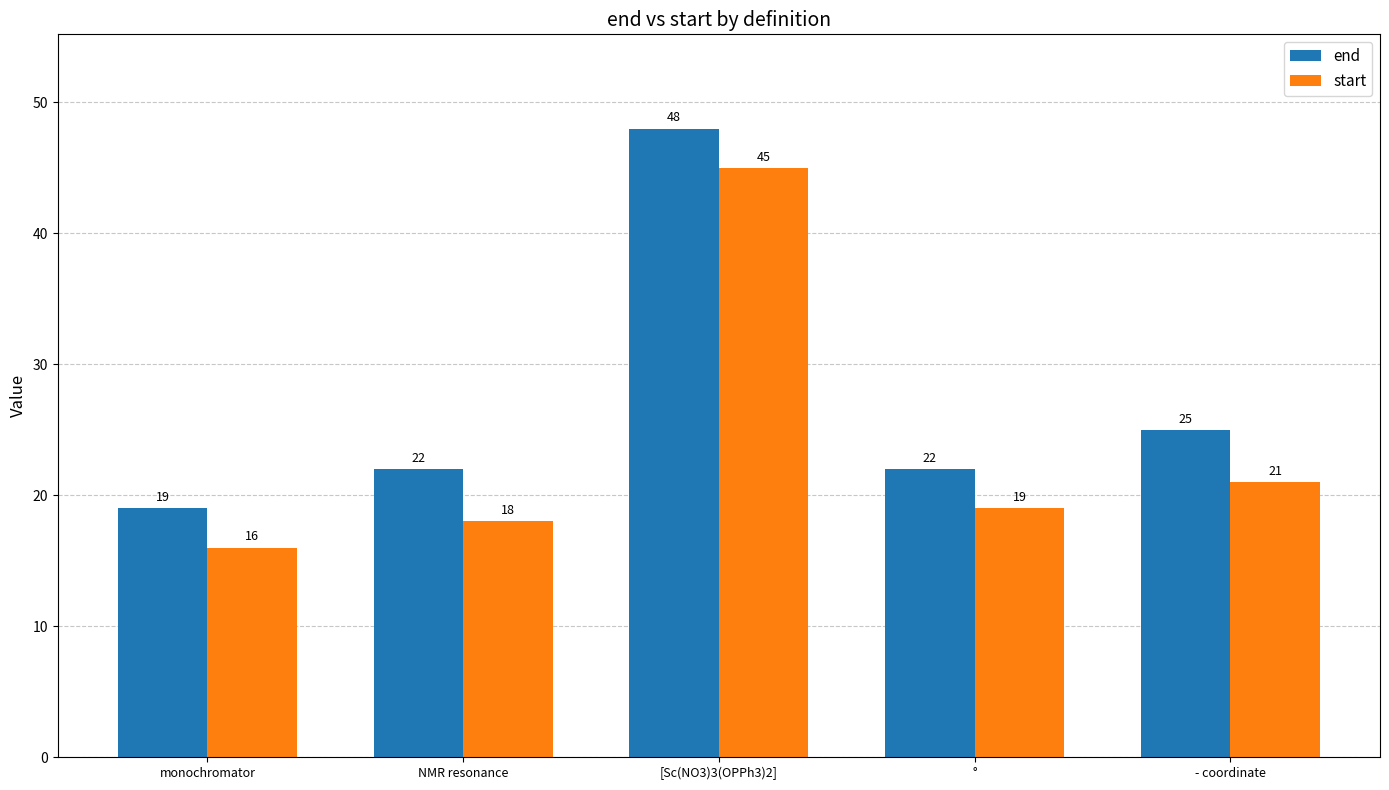

What is the difference between the start values at [Sc(NO3)3(OPPh3)2] and monochromator?

29